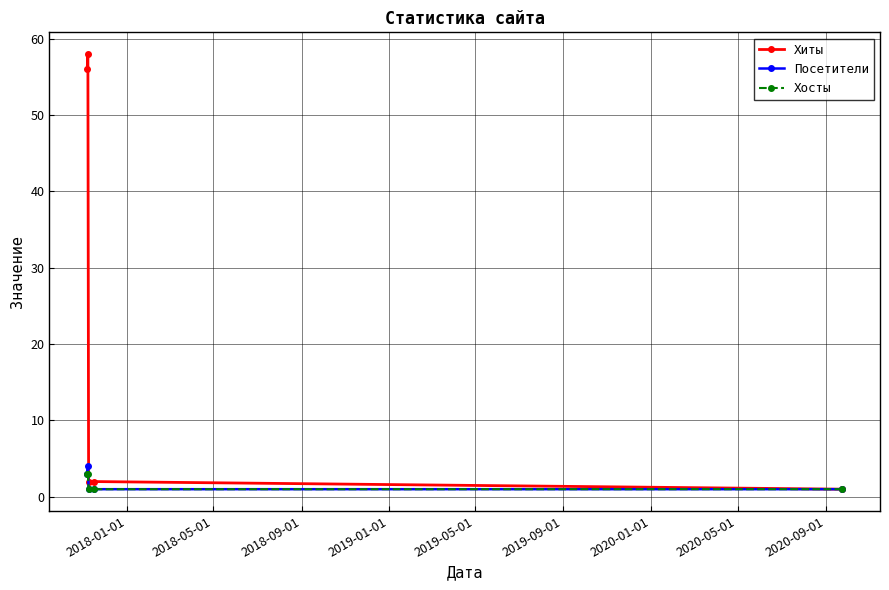

What is the value of the Посетители point at the 2nd from the left?

4